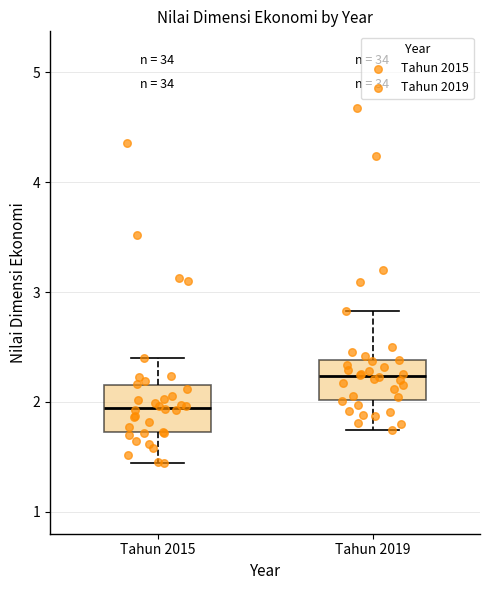

Reading left to right, read every box against the y-axis: the position of its median line, the range the box covers, and the ends of its whiskers. The values are not printed on the chart, so give them approximately, as read against the axis.

Tahun 2015: median 1.9, box 1.7 to 2.2, whiskers 1.4 to 2.4
Tahun 2019: median 2.2, box 2.0 to 2.4, whiskers 1.7 to 2.8